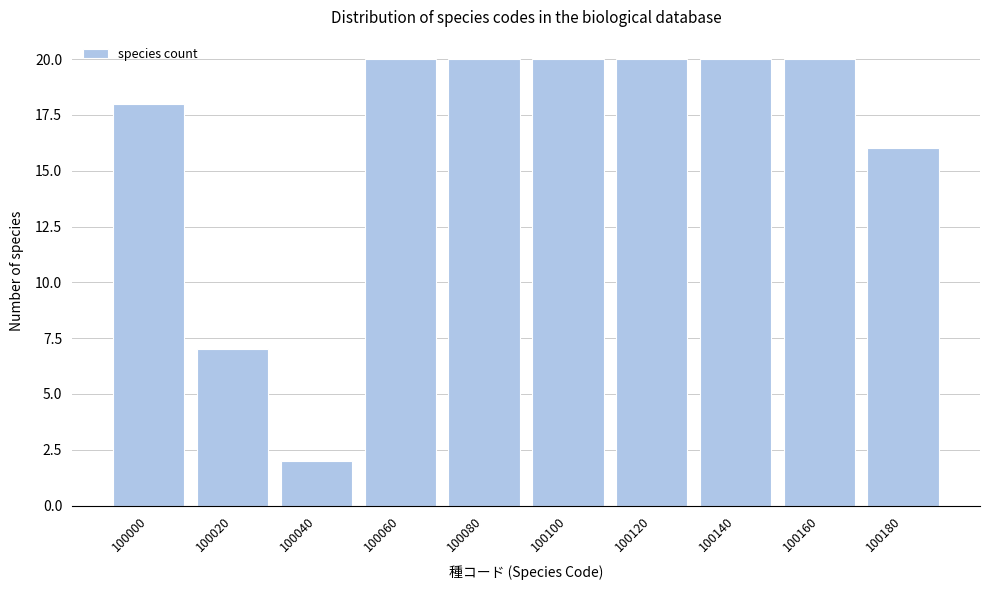

Reading left to right, list all the values displayed in this chart.

18	7	2	20	20	20	20	20	20	16